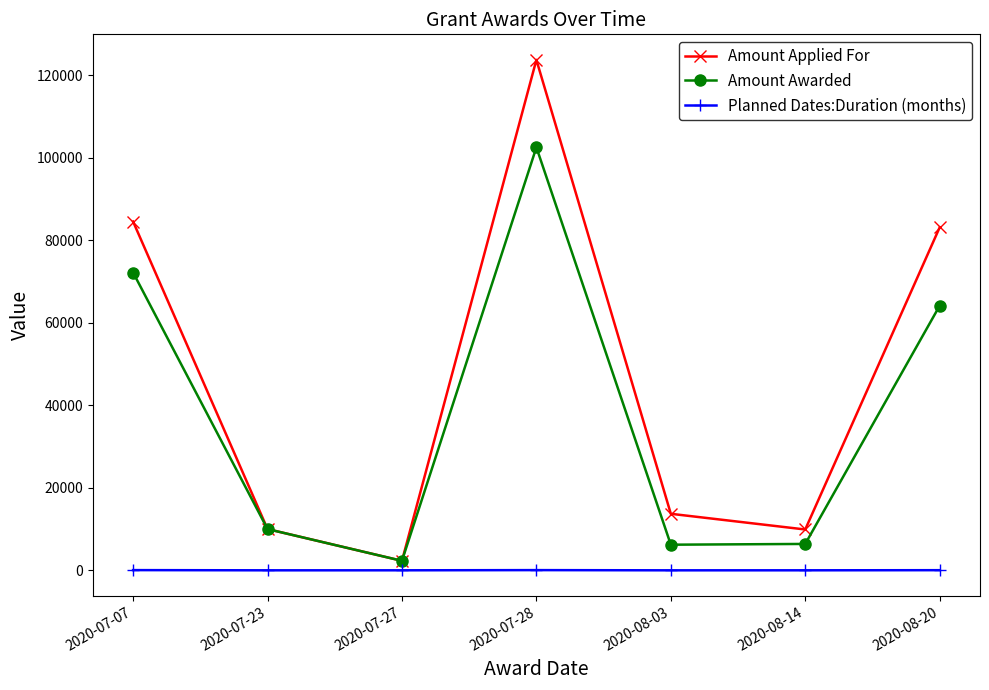

Rank the series by their average value, from highest to lowest.

Amount Applied For, Amount Awarded, Planned Dates:Duration (months)